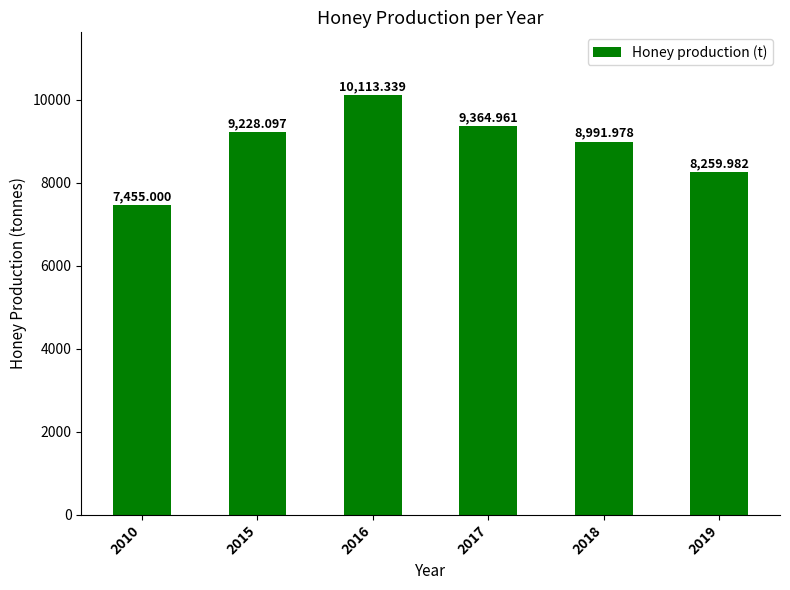

How many data points are less than 9228?

3